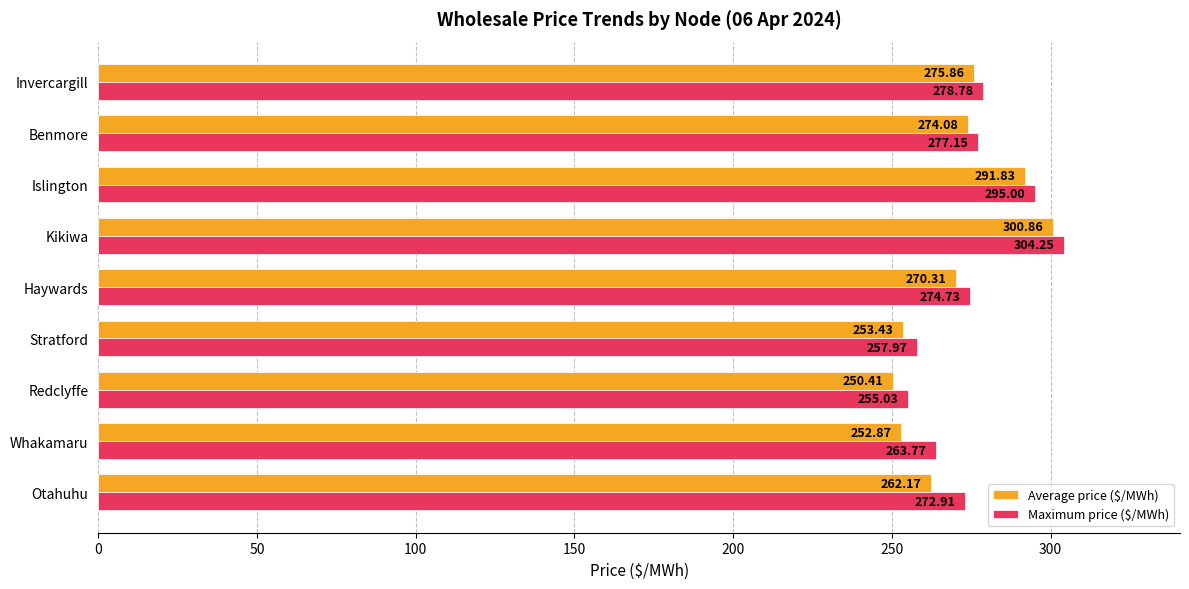

What is the difference between the highest and lowest values at Islington?

3.2